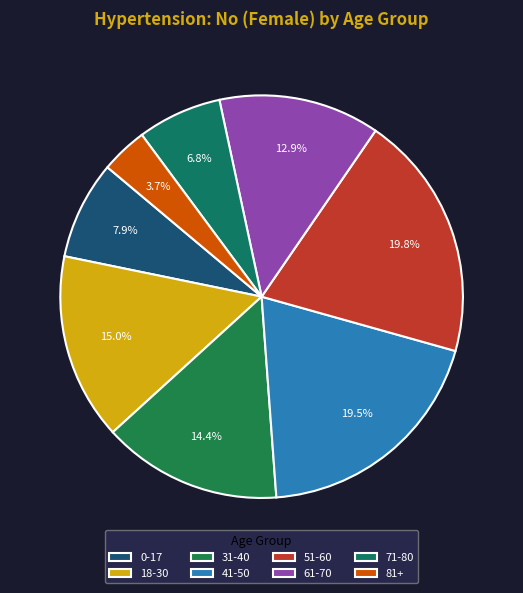

To the nearest percent, what percentage of the pie is 71-80?

7%